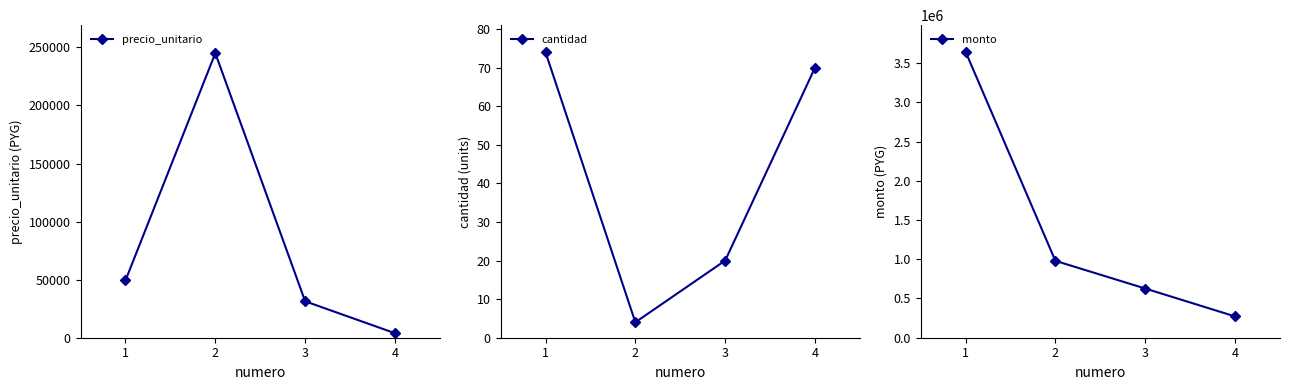

Between 1 and 3, which is larger?

1